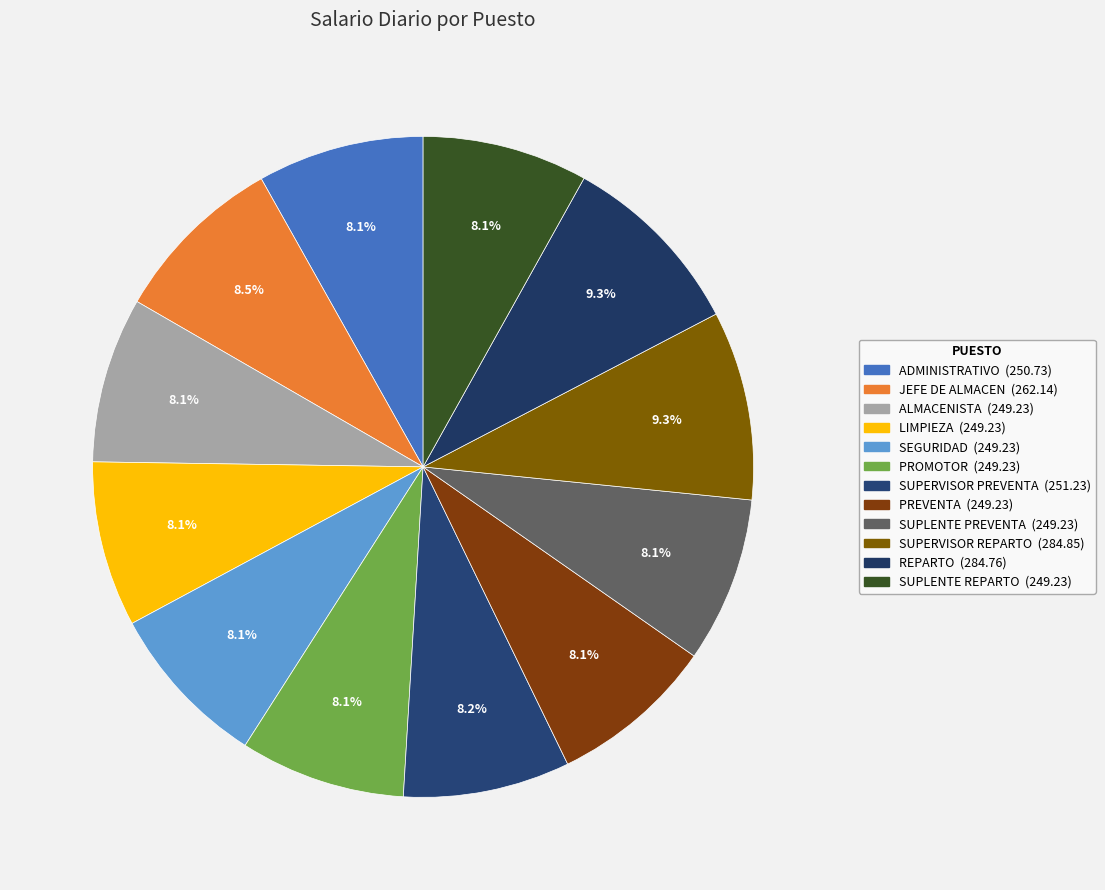

Between ADMINISTRATIVO and PREVENTA, which is larger?

ADMINISTRATIVO